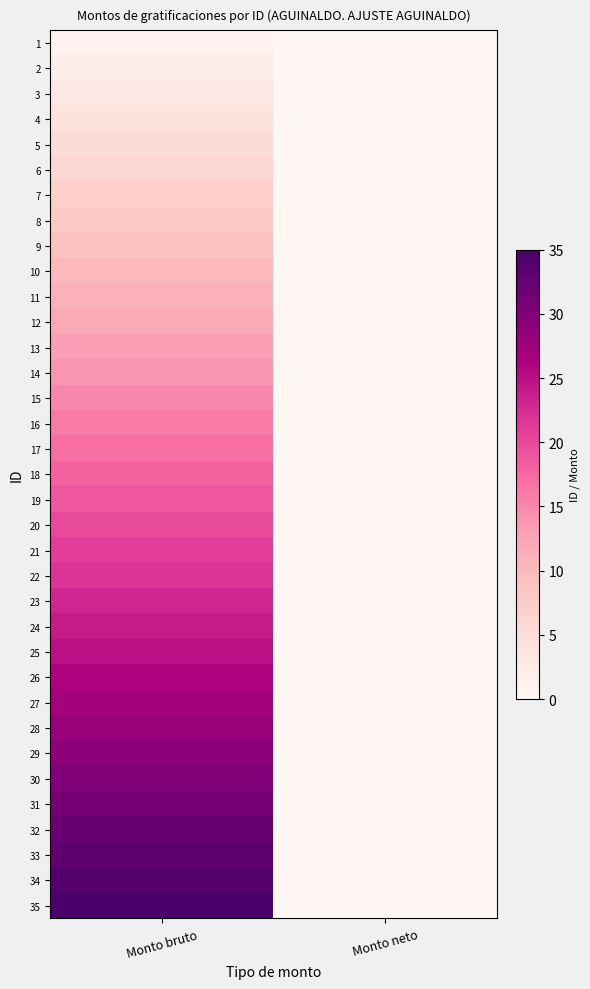

How many categories are shown in the chart?

2